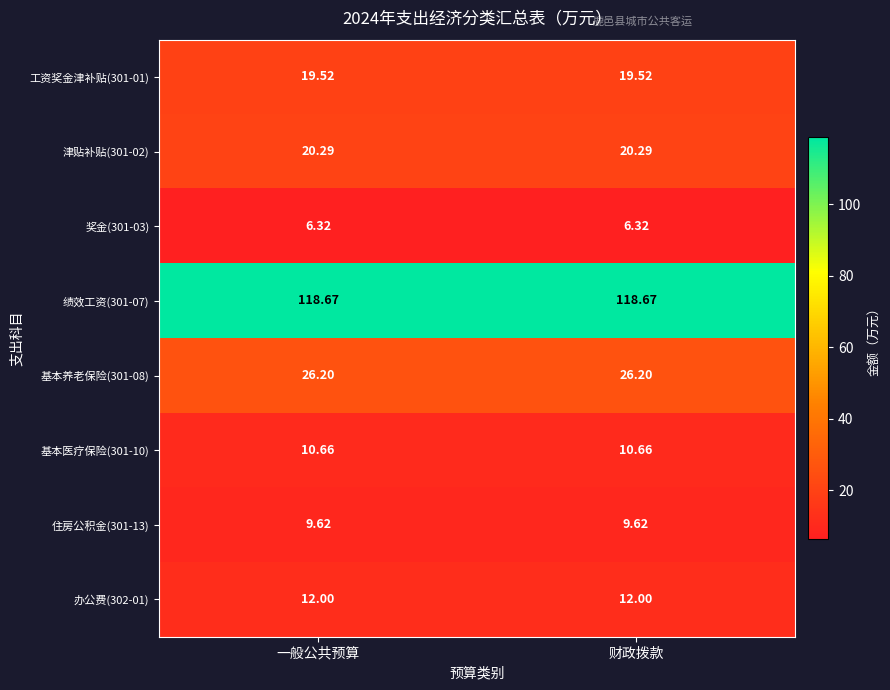

Is the value of 基本医疗保险(301-10) at 一般公共预算 greater than the value of 津贴补贴(301-02) at 财政拨款?

No